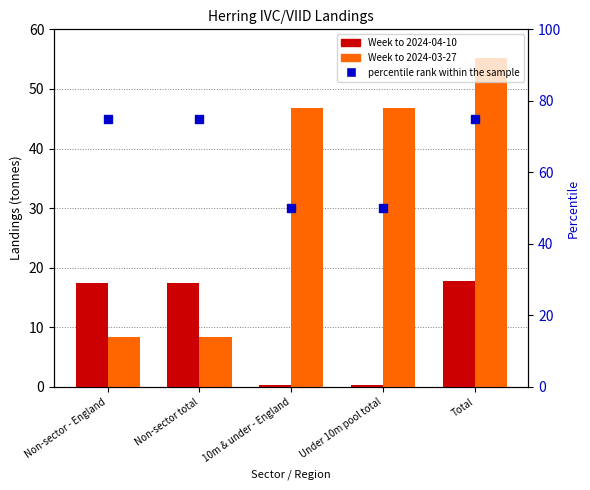

Which series contains the lowest Y value?

Week to 2024-04-10